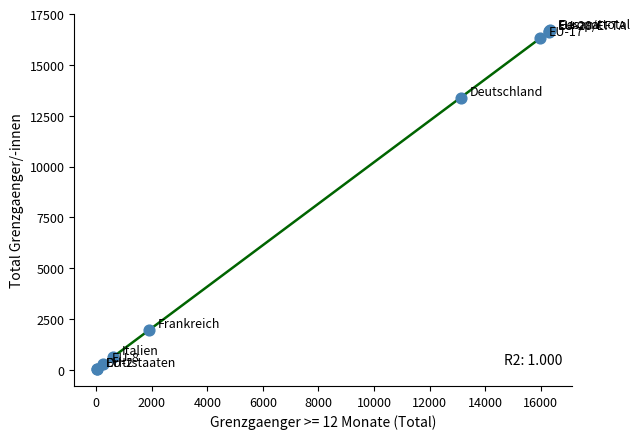

What Y value in the scatter plot is closest to 8366?

13367